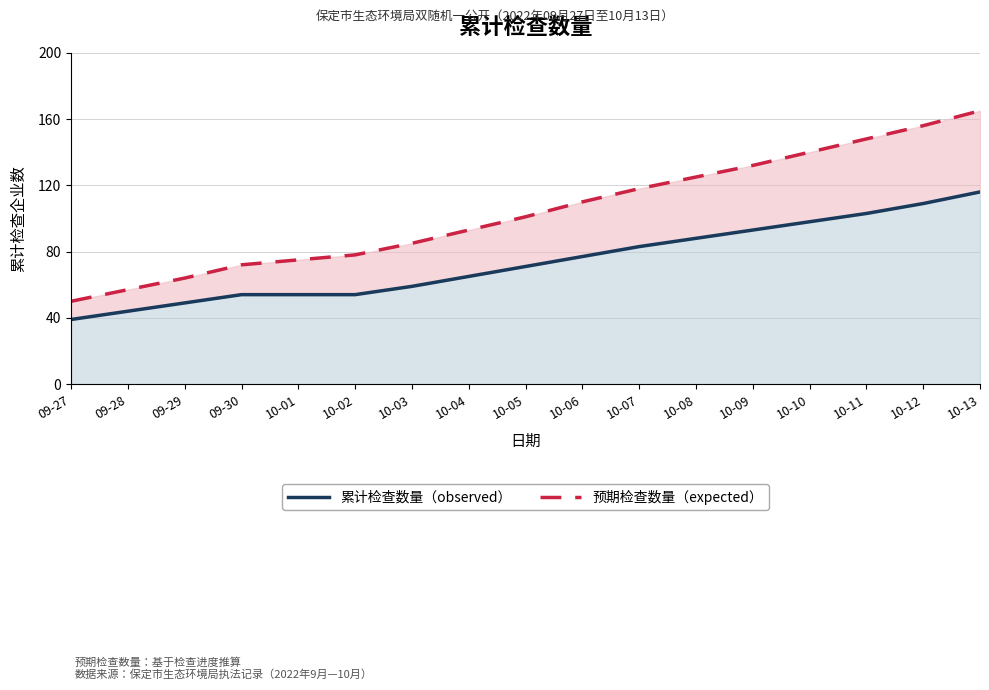

What is the sum of the 累计检查数量（observed） values at 10-05 and 09-27?

110